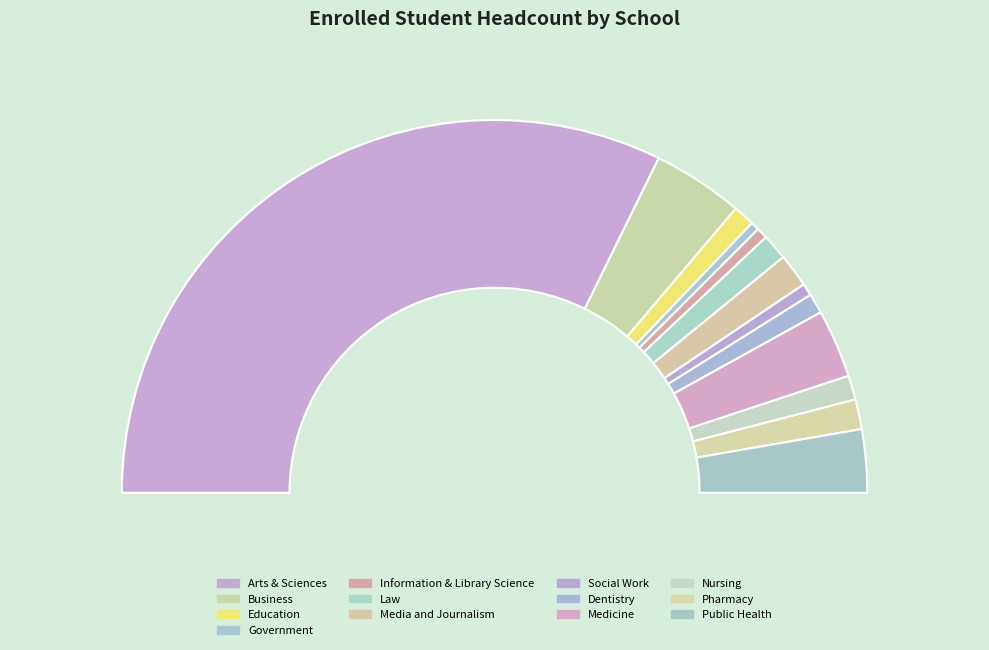

To the nearest percent, what is the difference between the largest and smallest slice percentages?

64%